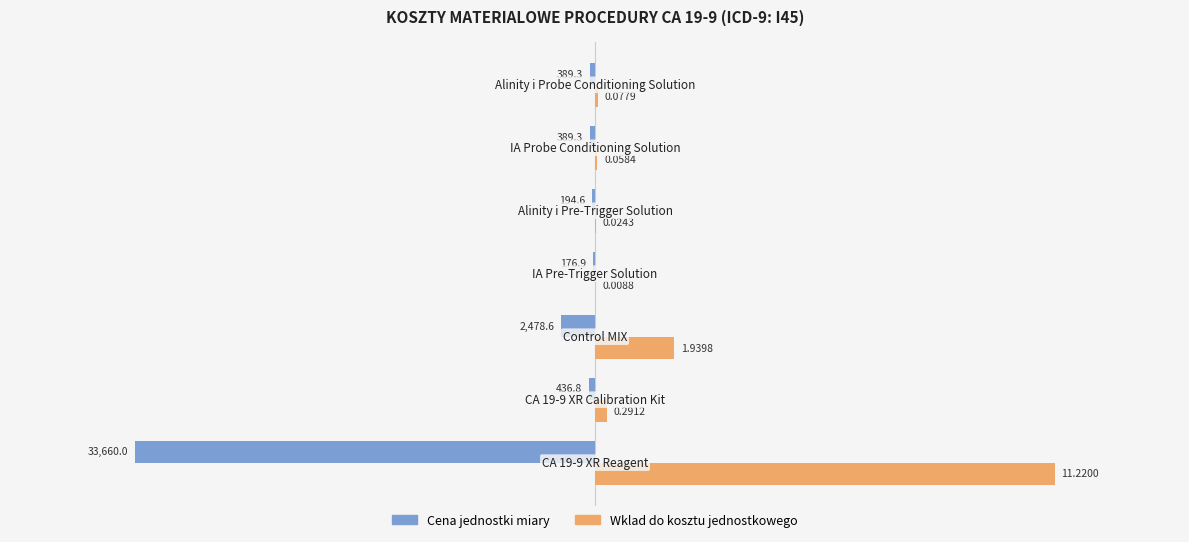

List the series in order of their overall mean, lowest first.

Cena jednostki miary, Wklad do kosztu jednostkowego